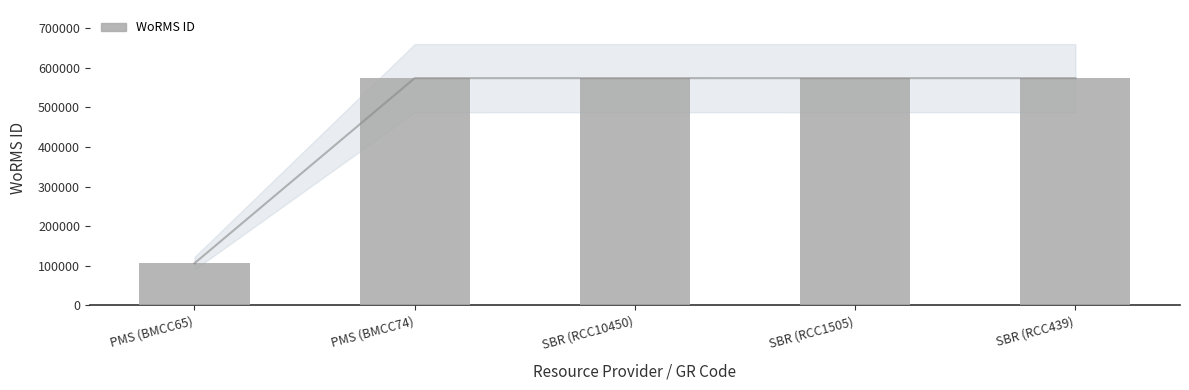

How many values are below 573955?

1